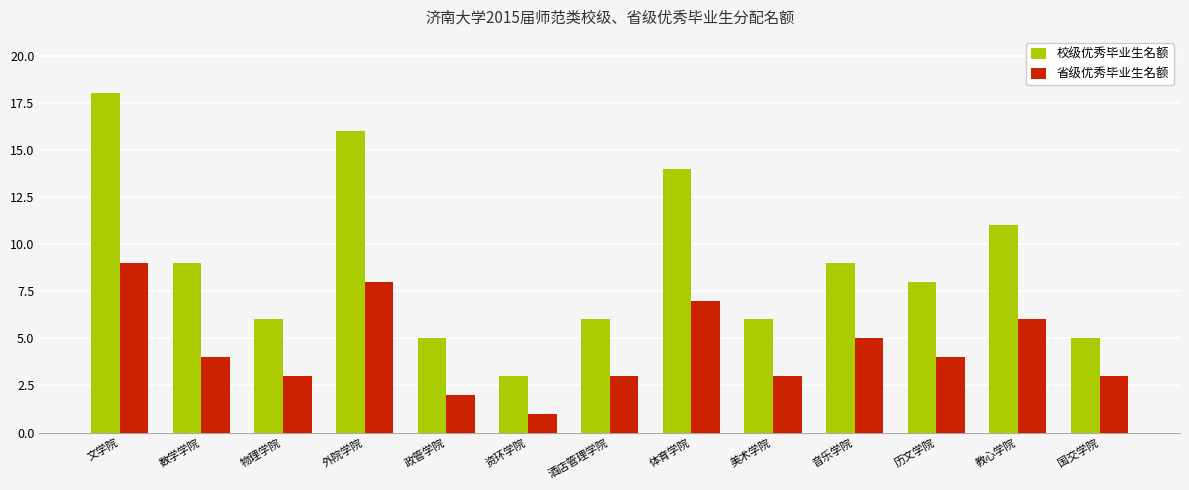

What is the average value of the 省级优秀毕业生名额 series?

4